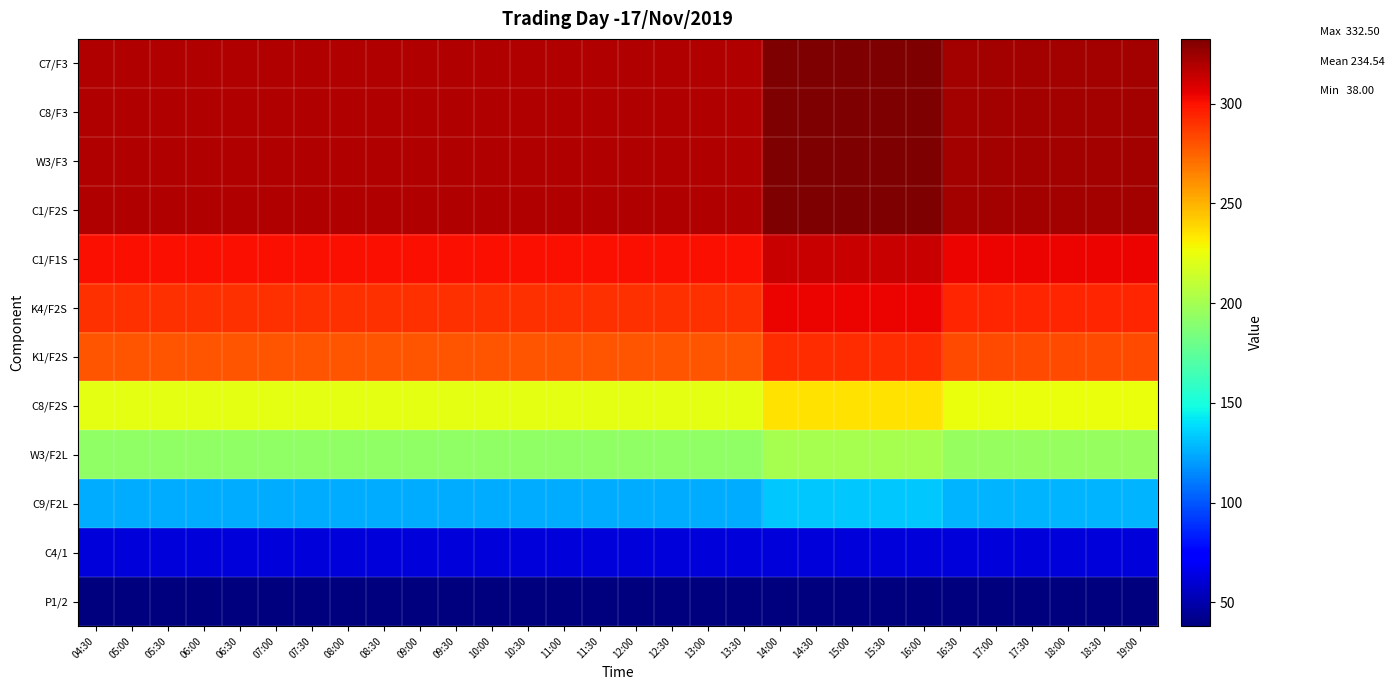

List the series in order of their peak value, lowest first.

P1/2, C4/1, C9/F2L, W3/F2L, C8/F2S, K1/F2S, K4/F2S, C1/F1S, C7/F3, C8/F3, W3/F3, C1/F2S